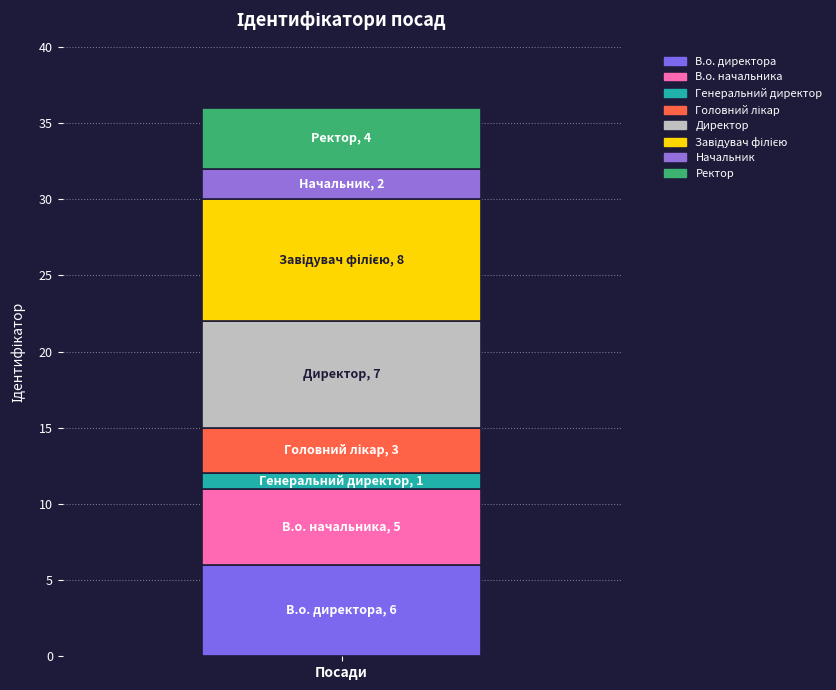

Count the number of categories in the chart.

1